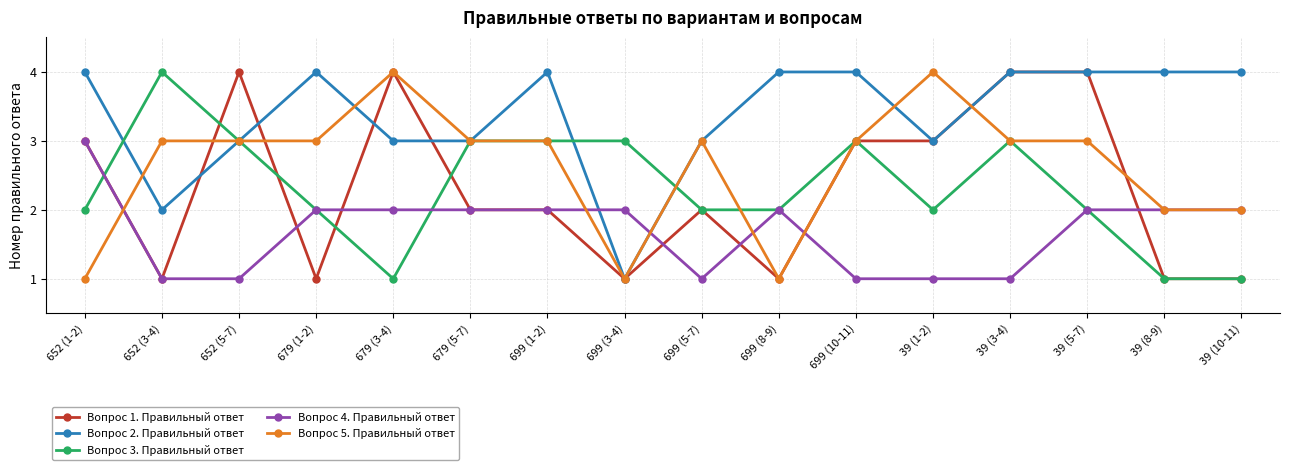

What is the average value of the Вопрос 2. Правильный ответ series?

3